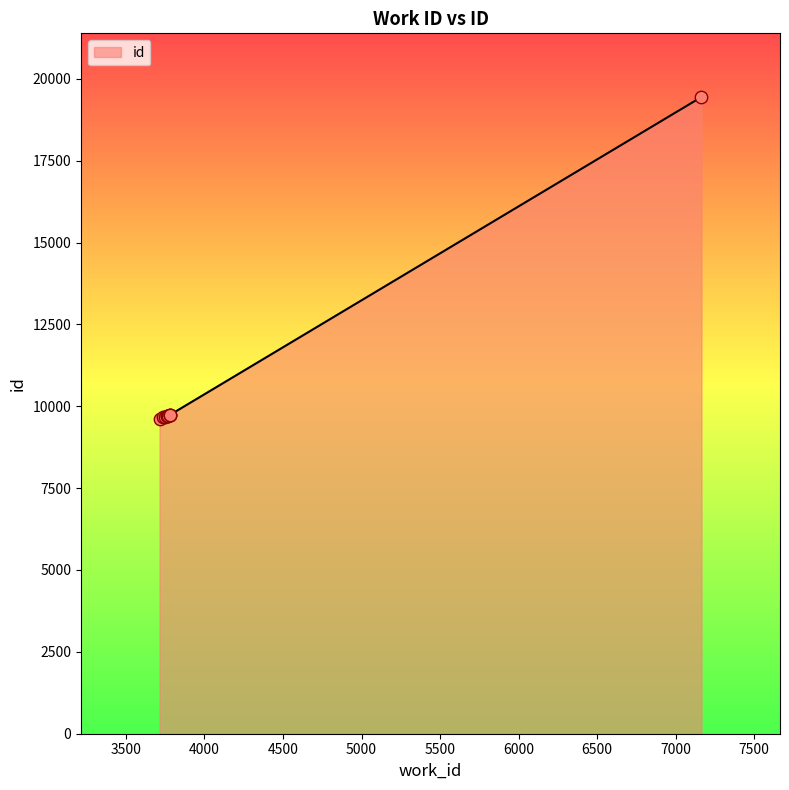

What is the minimum value shown in the chart?

9607